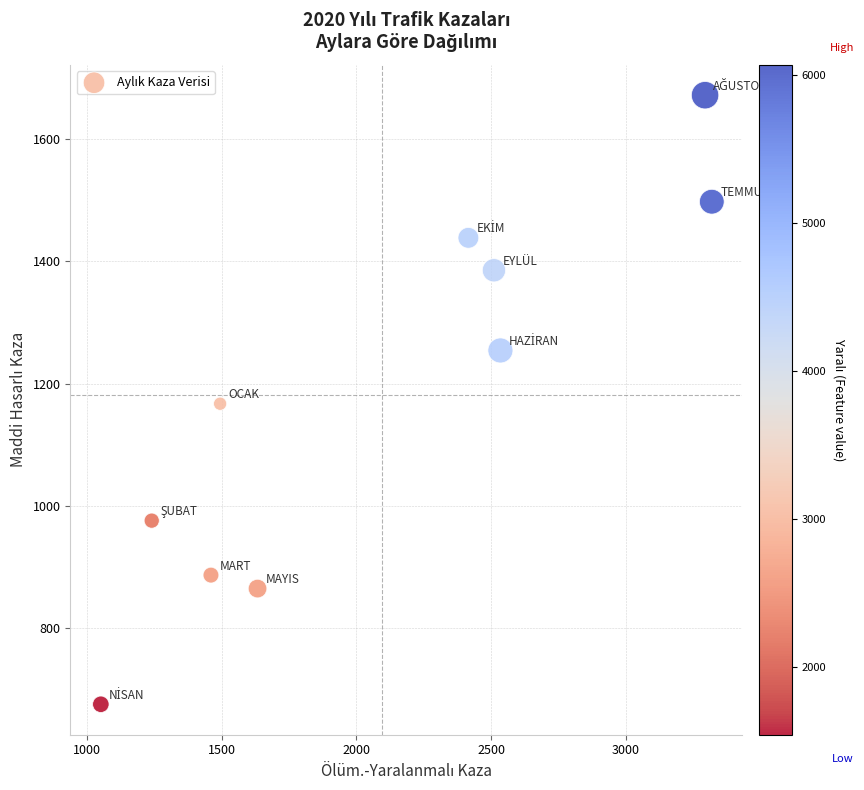

What is the average Y value?

1182